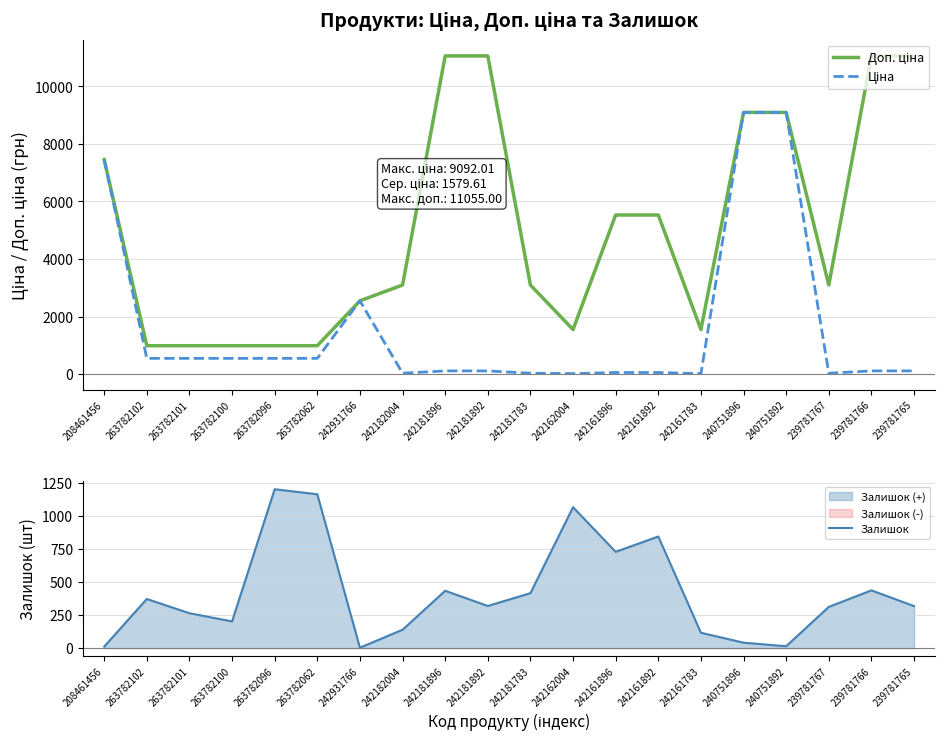

List the series in order of their overall mean, lowest first.

Залишок, Ціна, Доп. ціна